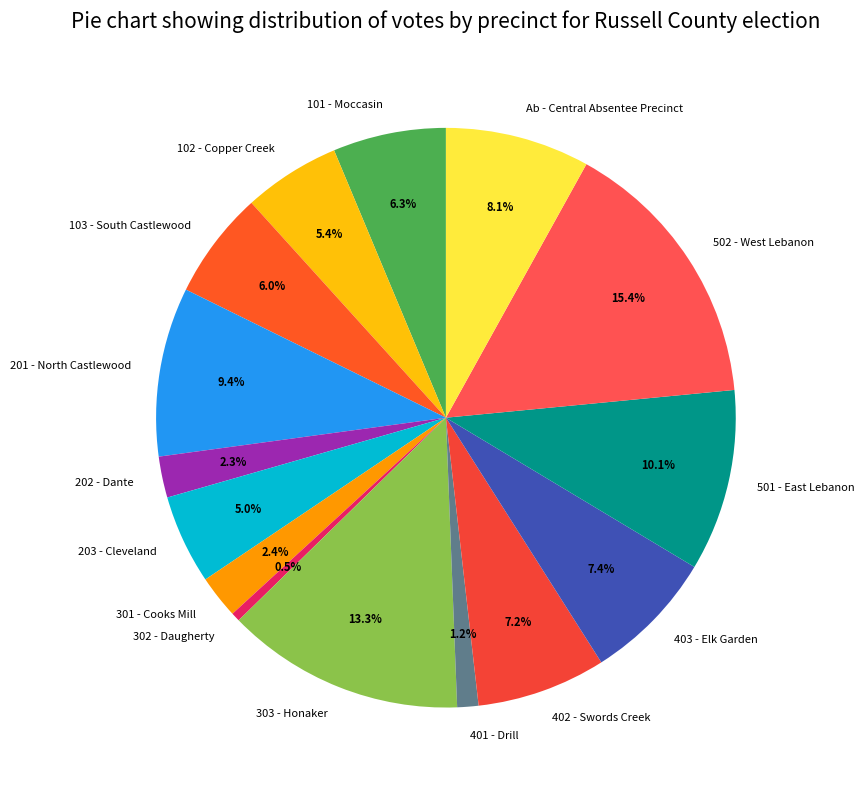

Combined, do 201 - North Castlewood and 101 - Moccasin account for over 50%?

No